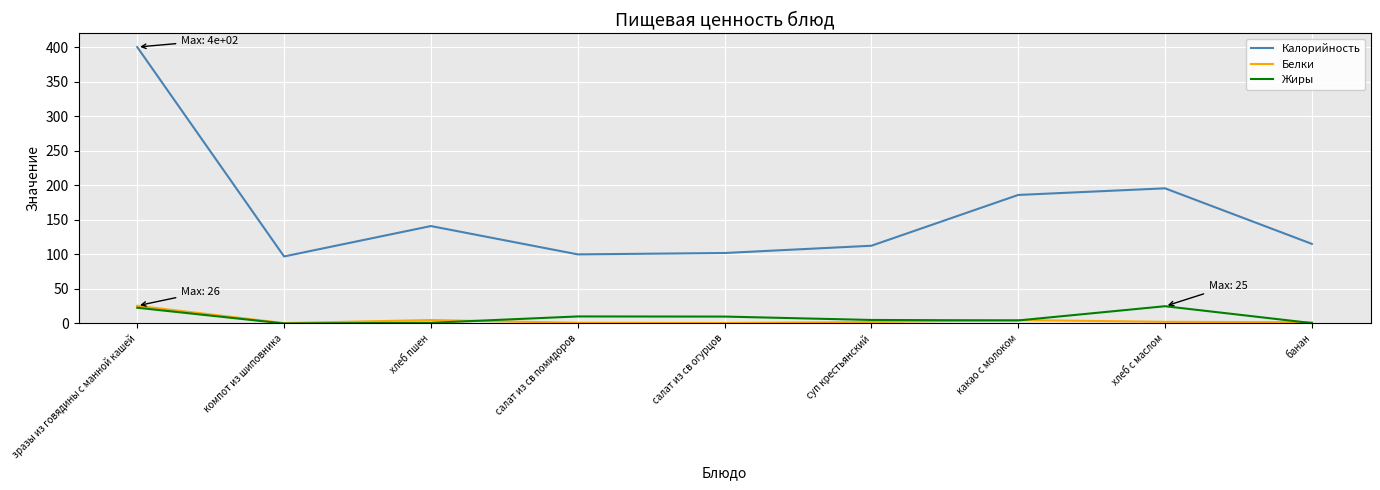

What is the highest value of the Калорийность series?

400.0